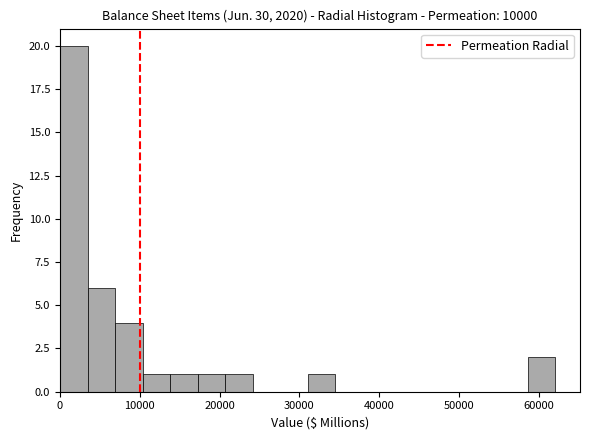

Around what value on the x-axis is the tallest bar? Give the approximate position of its centre, as read against the axis.

2000